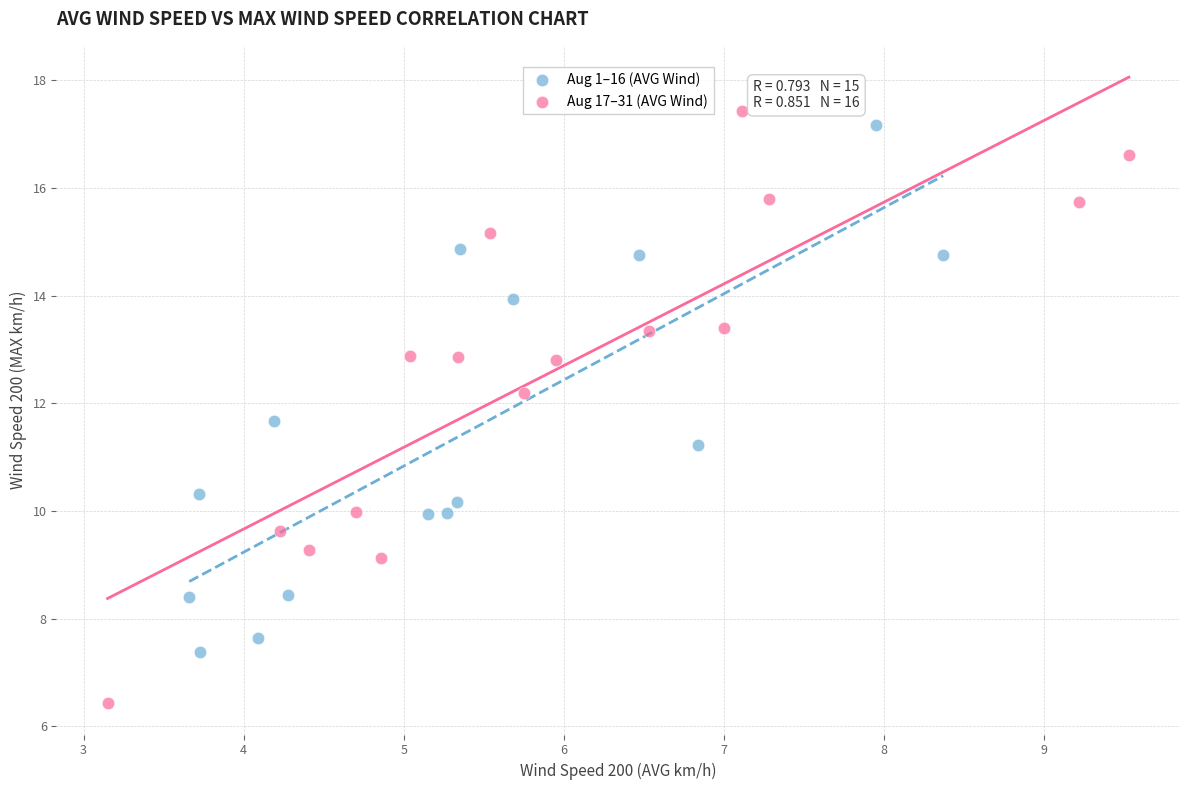

Which series reaches the minimum Y coordinate?

Aug 17–31 (AVG Wind)